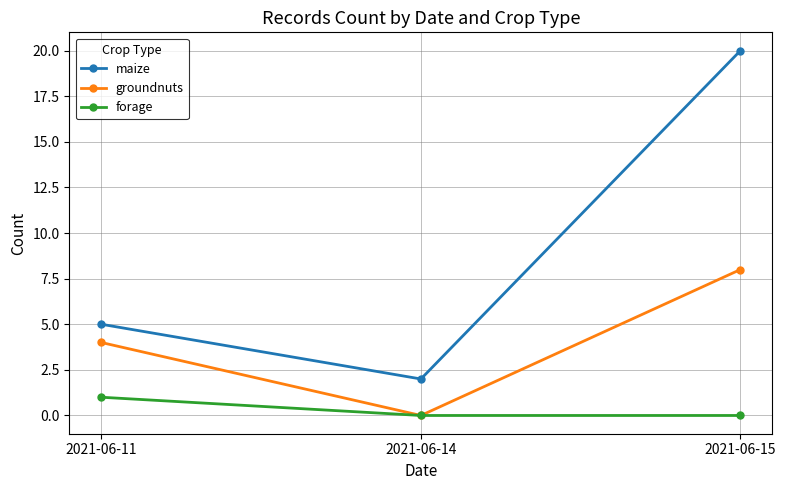

Which series changed the most between 2021-06-11 and 2021-06-14?

groundnuts